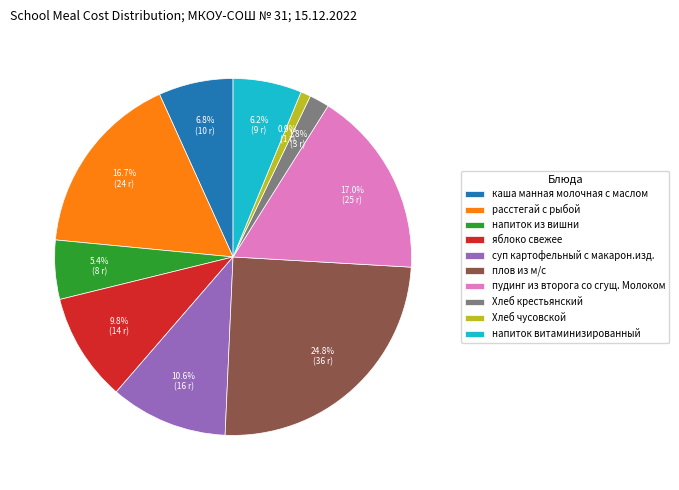

Does Хлеб крестьянский account for over 50% of the chart?

No